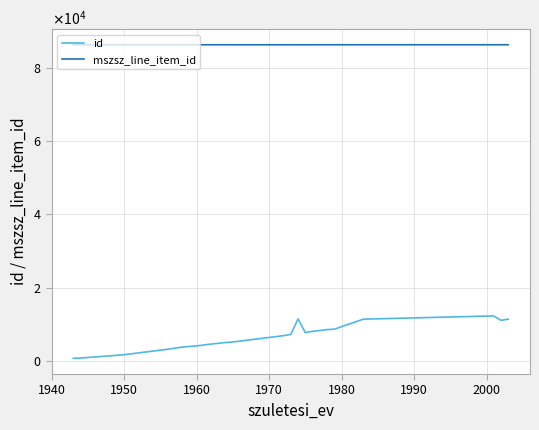

True or false: id and mszsz_line_item_id intersect in this chart.

False